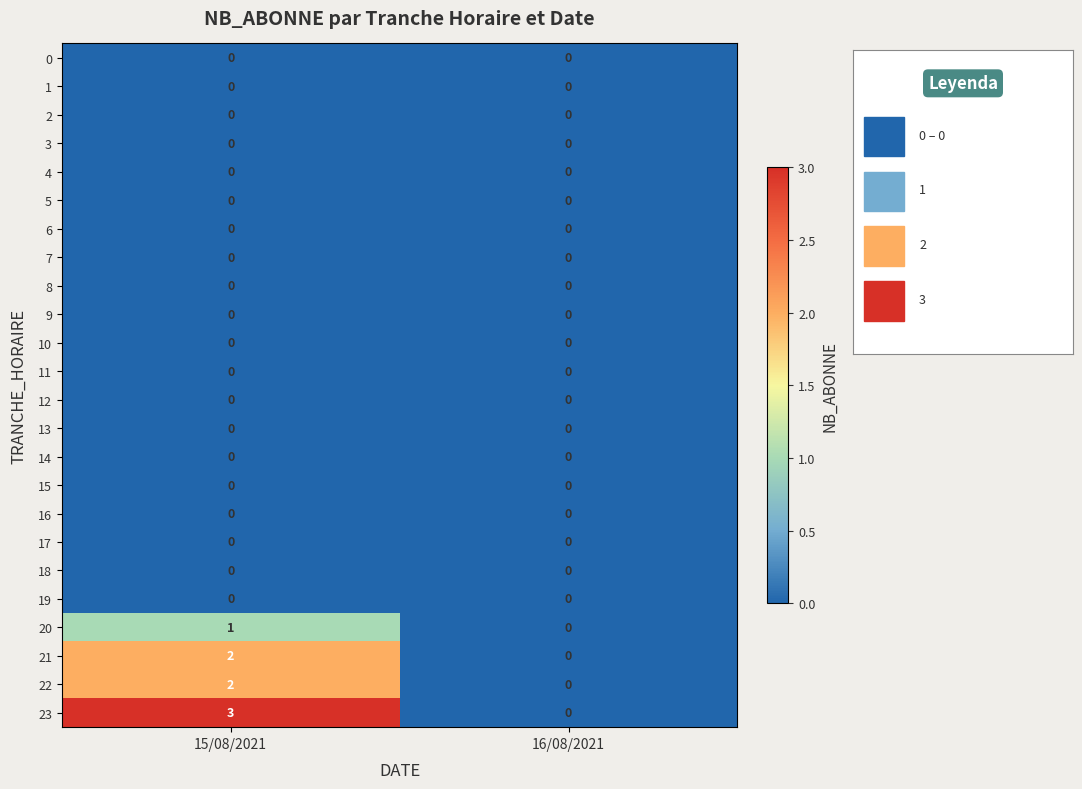

What is the total value across all series at 15/08/2021?

8